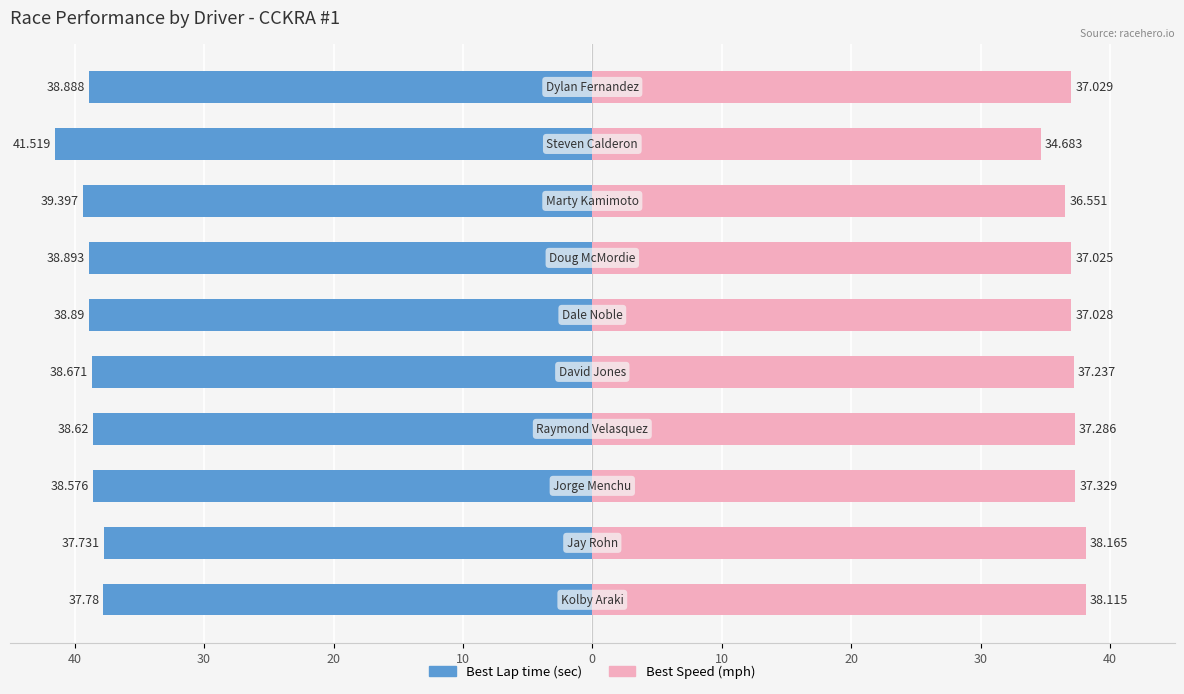

What is the sum of the Best Speed values at 40 and 20?

72.0